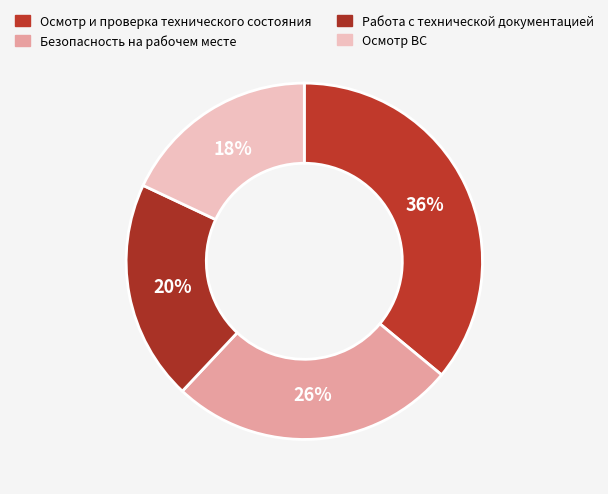

Is it true that Осмотр и проверка технического состояния is 36% of the pie?

True